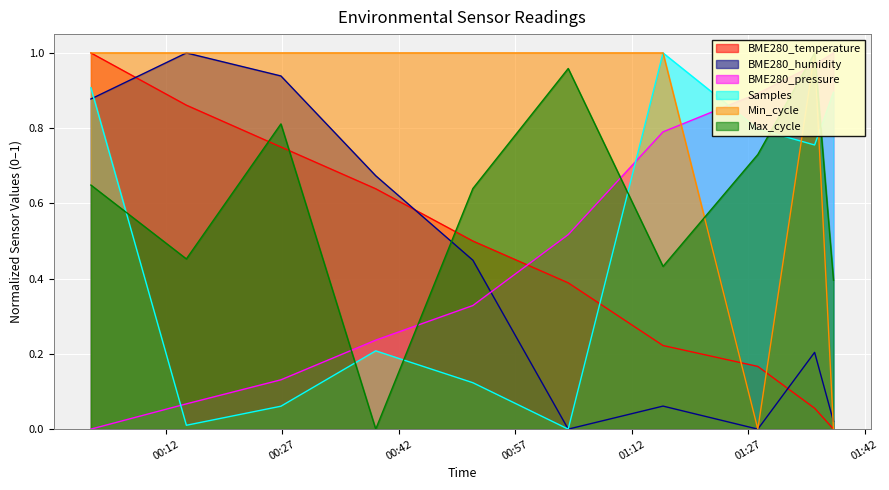

How many intersections are there between Samples and BME280_temperature?

1